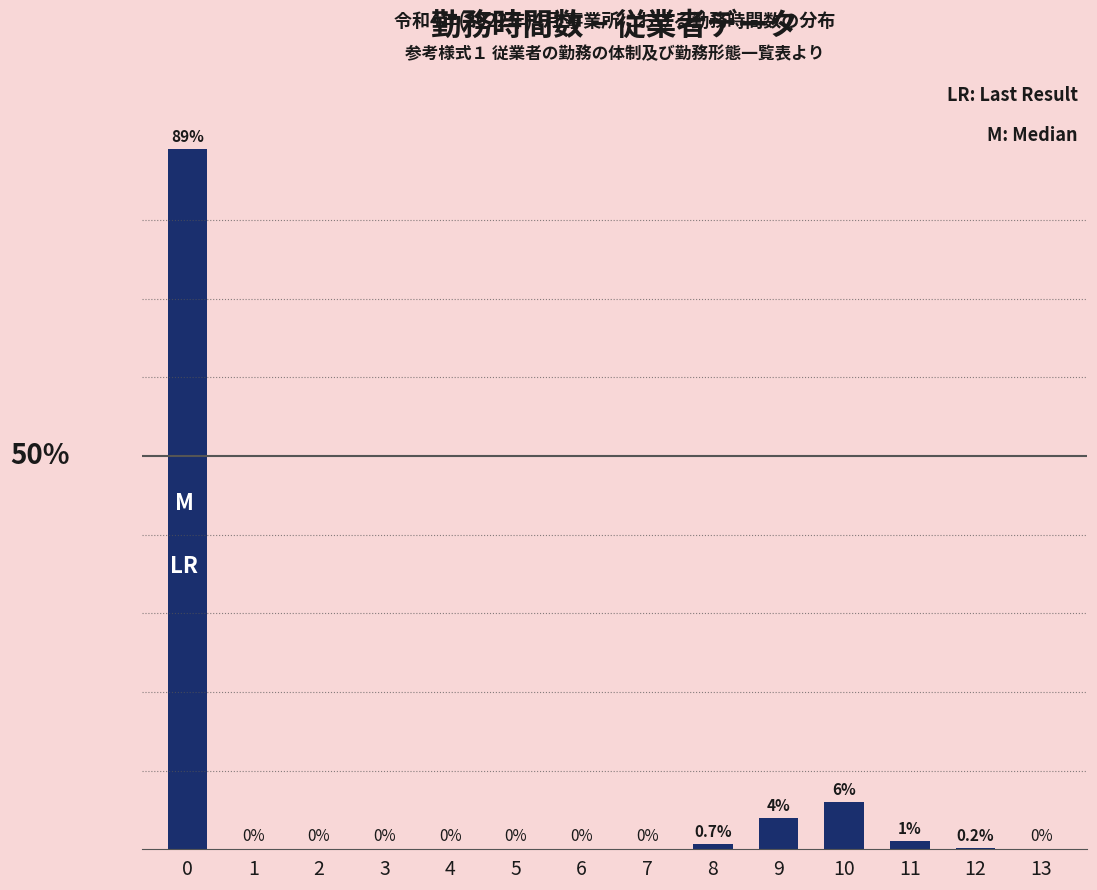

Rank the categories by value from highest to lowest.

0, 10, 9, 11, 8, 12, 1, 2, 3, 4, 5, 6, 7, 13